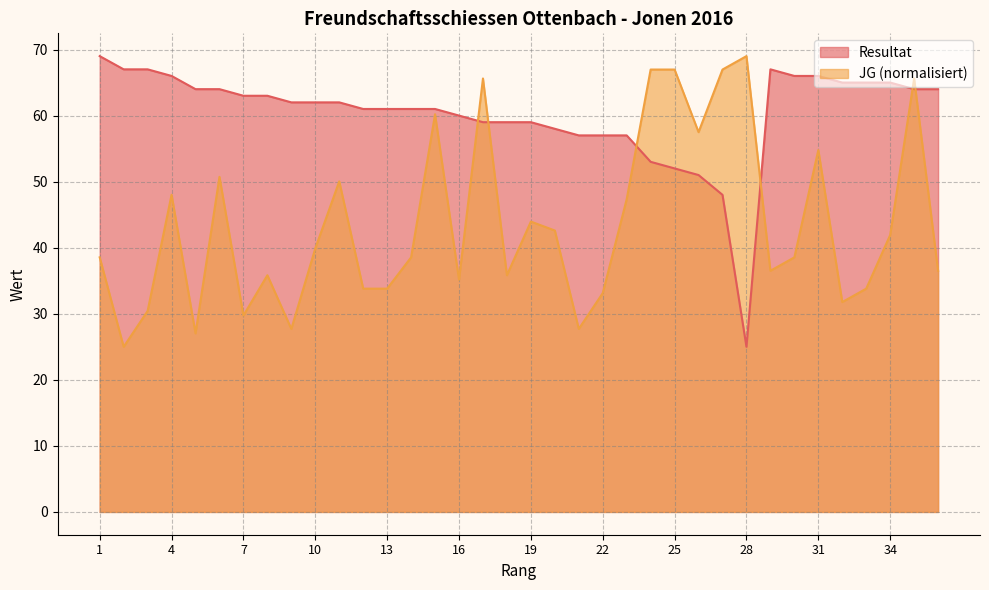

What is the difference between the JG values at 14 and 36?

2.0